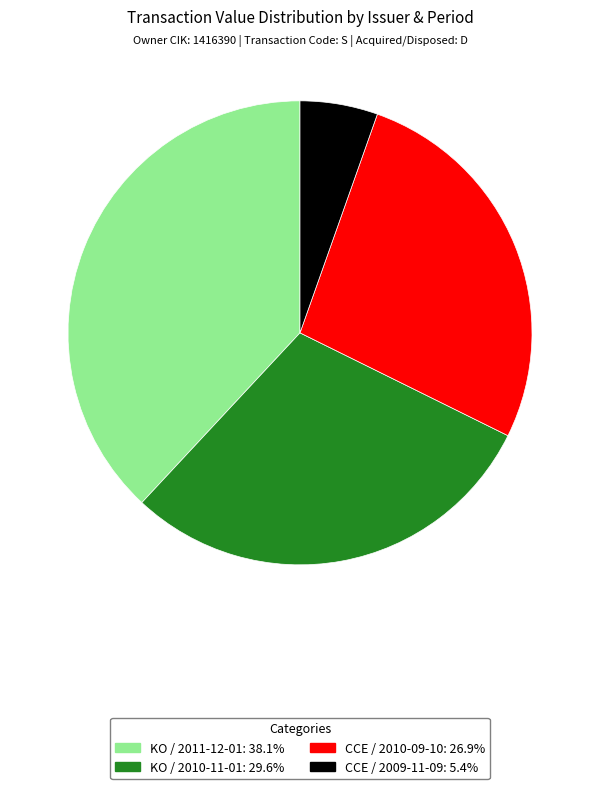

Is the sum of KO / 2010-11-01 and KO / 2011-12-01 greater than half?

Yes